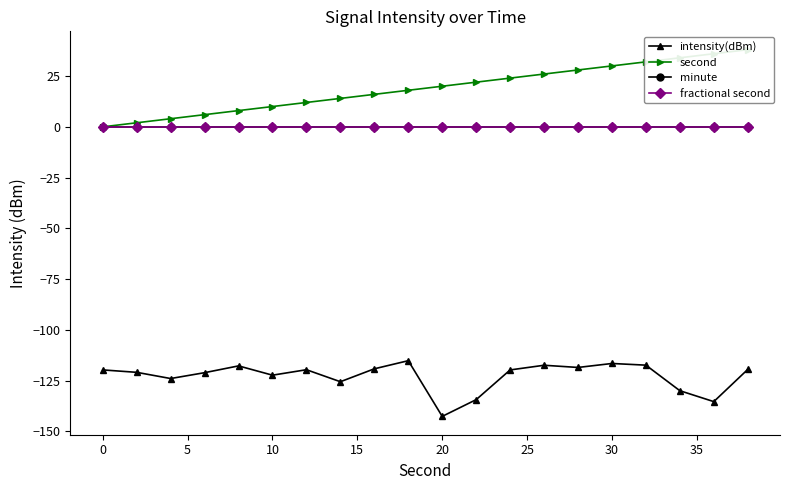

Reading left to right, list all the values displayed in this chart.

intensity(dBm): -119.7	-120.9	-123.9	-121.1	-117.7	-122.3	-119.6	-125.5	-119.1	-115.1	-142.6	-134.3	-119.7	-117.4	-118.5	-116.5	-117.3	-129.9	-135.3	-119.5
second: 0.0	2.0	4.0	6.0	8.0	10.0	12.0	14.0	16.0	18.0	20.0	22.0	24.0	26.0	28.0	30.0	32.0	34.0	36.0	38.0
minute: 0.0	0.0	0.0	0.0	0.0	0.0	0.0	0.0	0.0	0.0	0.0	0.0	0.0	0.0	0.0	0.0	0.0	0.0	0.0	0.0
fractional second: 0.0	0.0	0.0	0.0	0.0	0.0	0.0	0.0	0.0	0.0	0.0	0.0	0.0	0.0	0.0	0.0	0.0	0.0	0.0	0.0